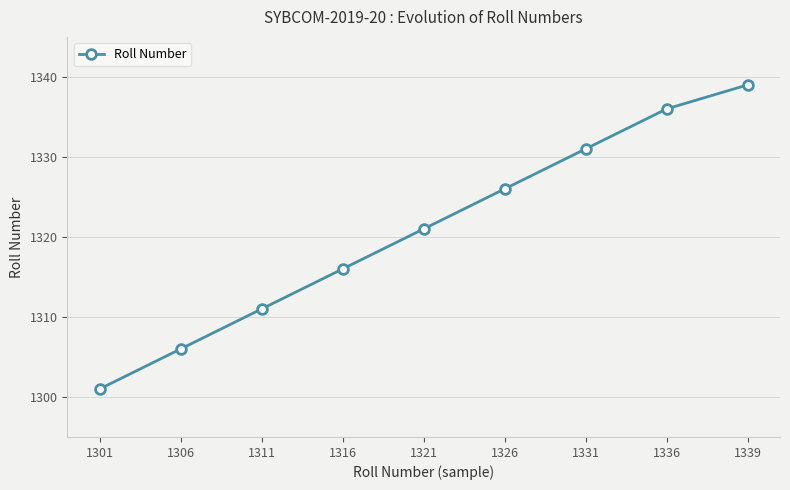

Reading right to left, list all the values displayed in this chart.

1339=1339	1336=1336	1331=1331	1326=1326	1321=1321	1316=1316	1311=1311	1306=1306	1301=1301